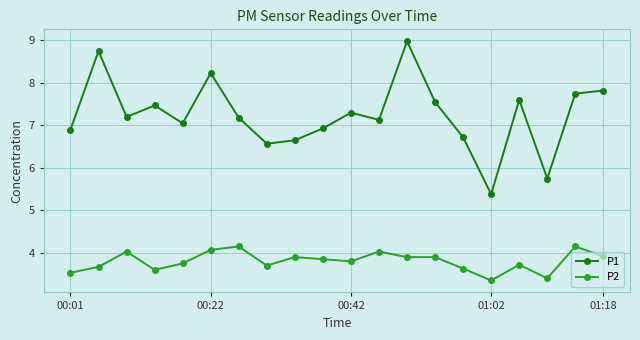

True or false: P1 and P2 cross at least once.

False